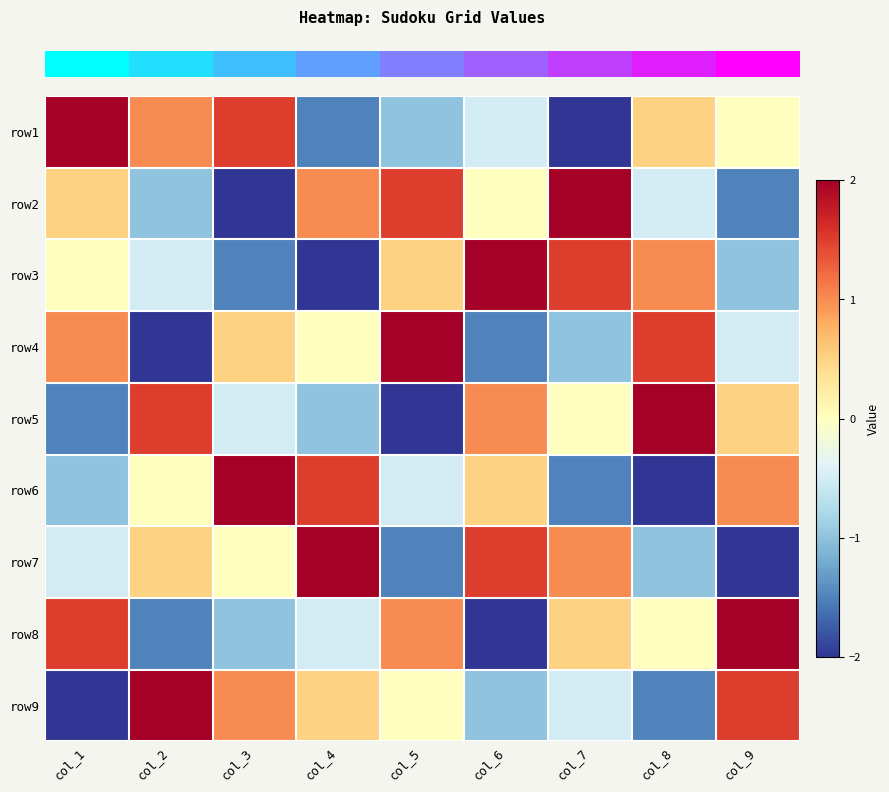

How many data points does each series have?

9